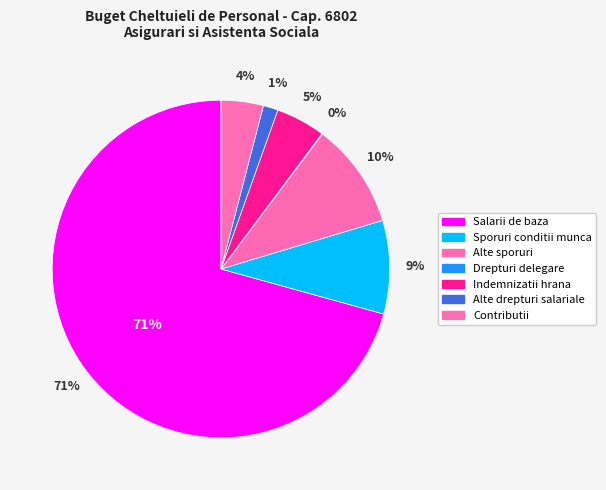

What is the change in value from Sporuri conditii munca to Indemnizatii hrana?

-208